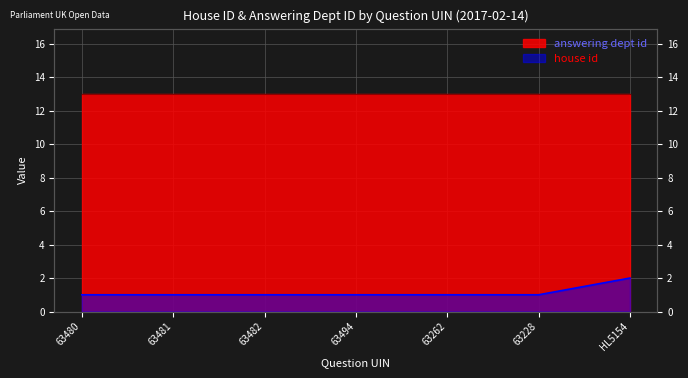

Which has a higher value, 63482 or 63494?

63482